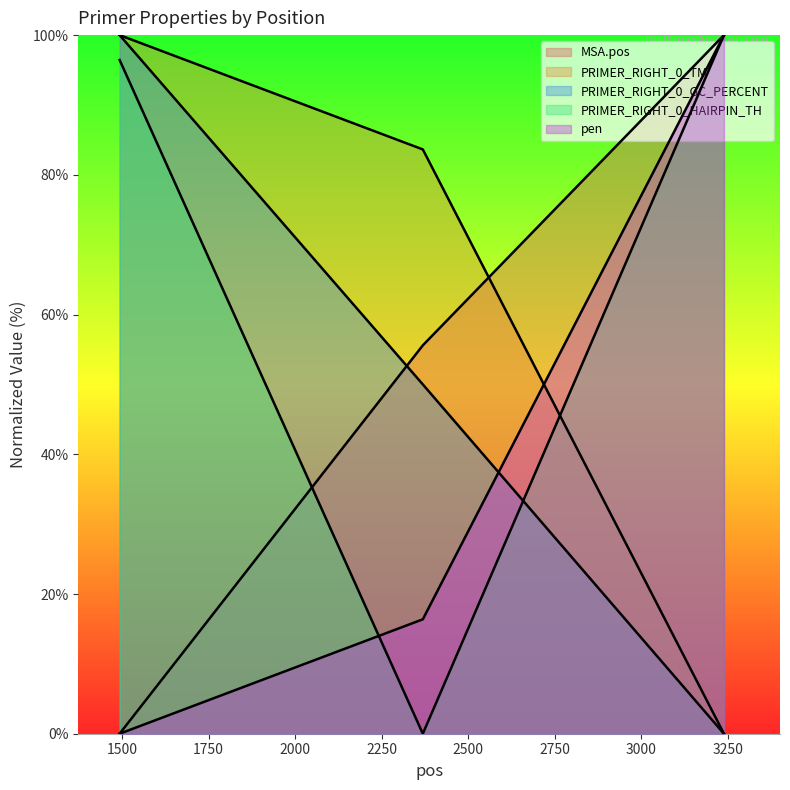

The value of PRIMER_RIGHT_0_HAIRPIN_TH at 1493 is 41.9. True or false?

False